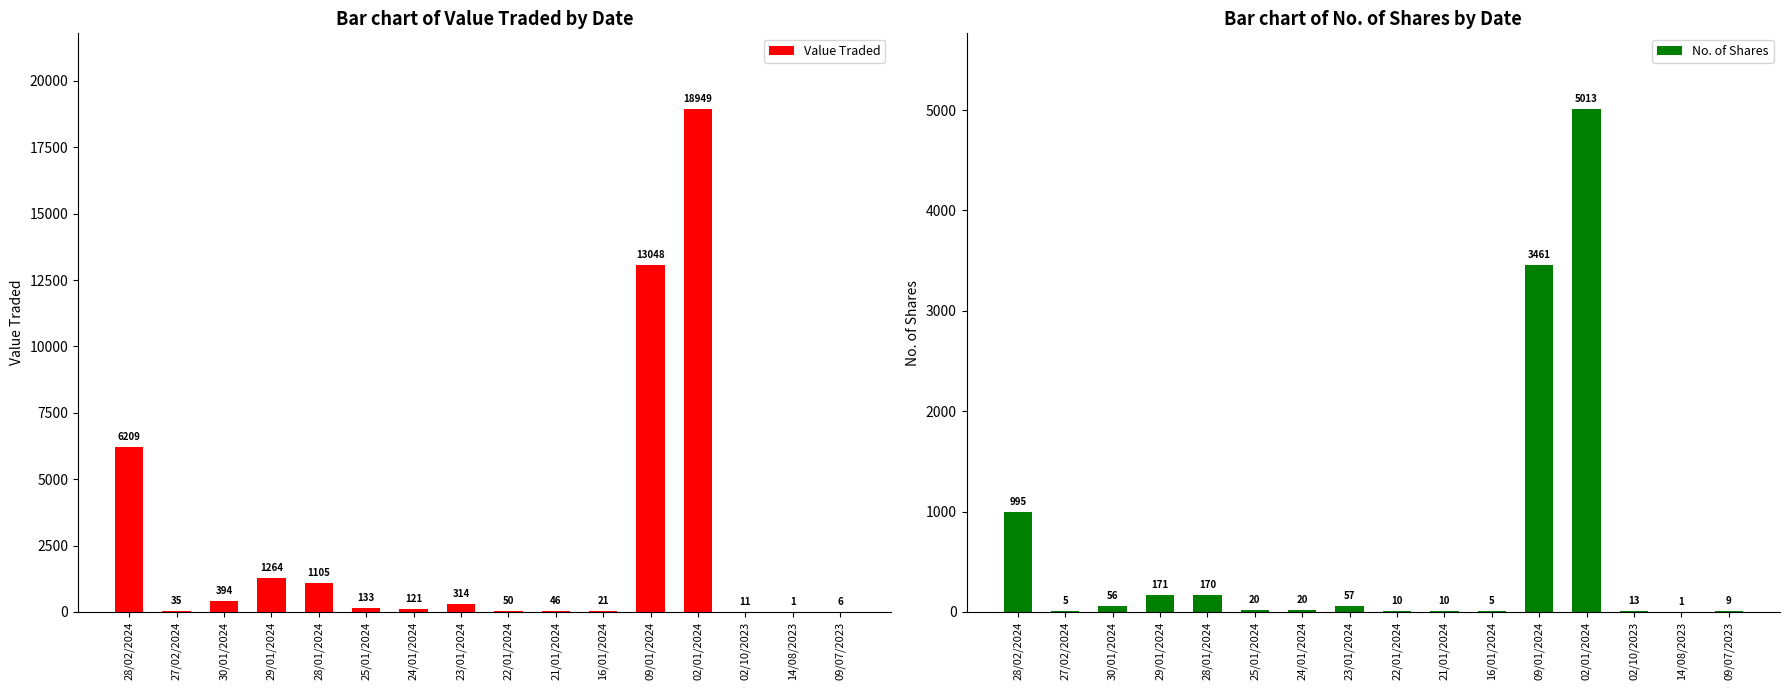

Count the number of categories in the chart.

16